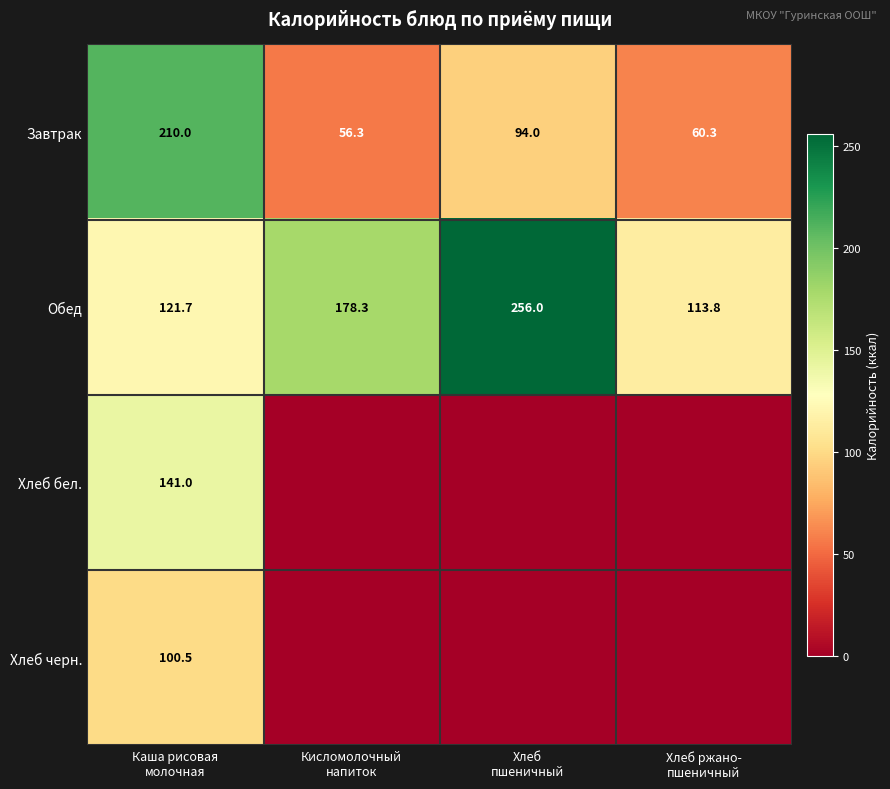

What is the difference between the maximum and minimum values in the Обед series?

142.2